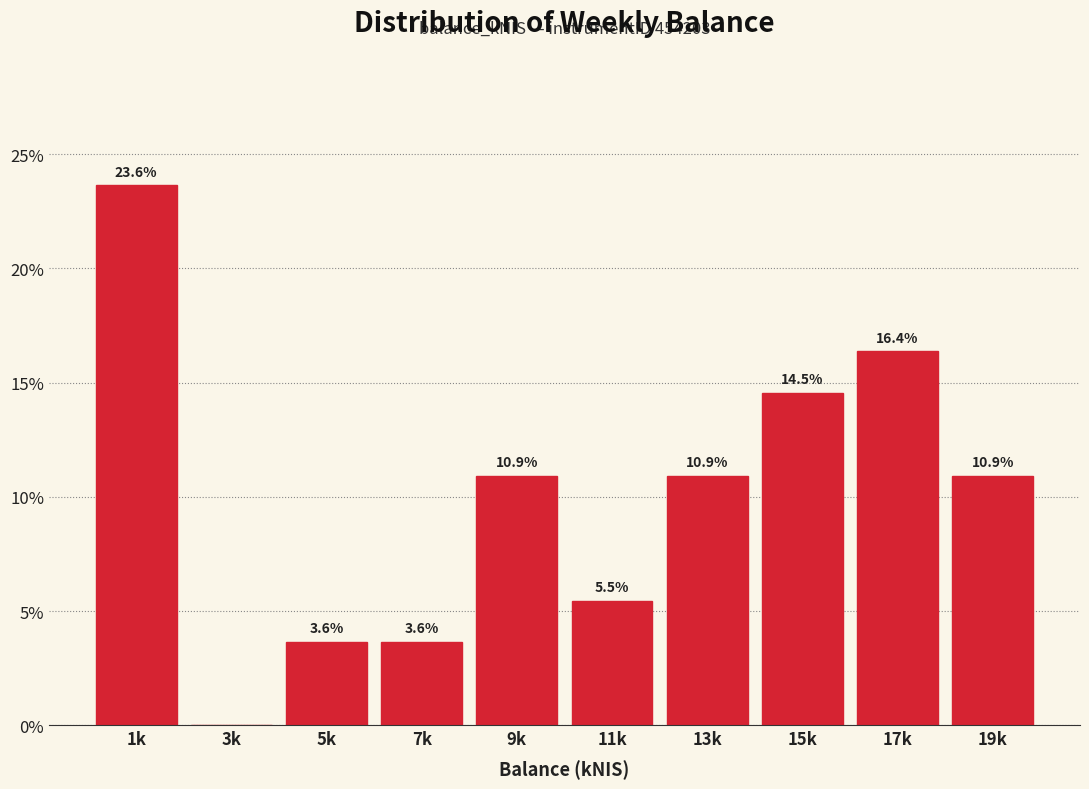

Reading left to right, extract all data points from this chart.

1k=23.6	3k=0.0	5k=3.6	7k=3.6	9k=10.9	11k=5.5	13k=10.9	15k=14.5	17k=16.4	19k=10.9